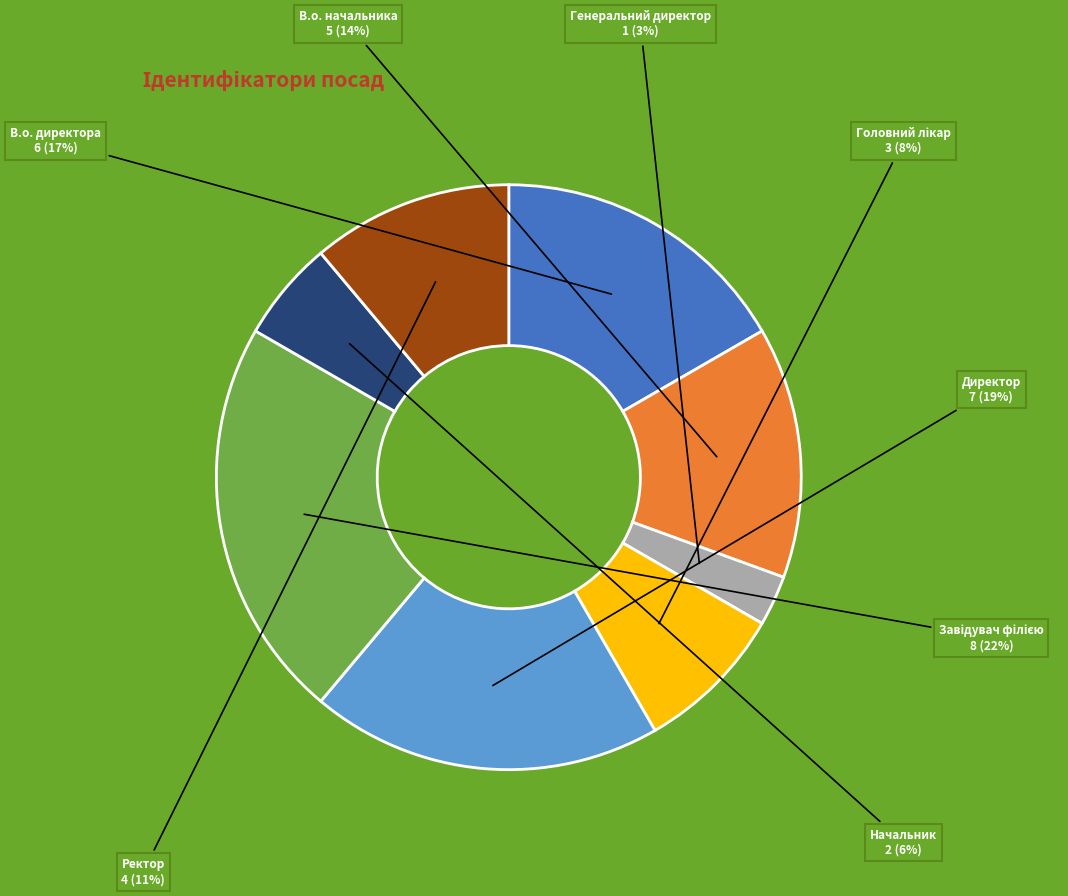

To the nearest percent, what is the average slice percentage?

12%